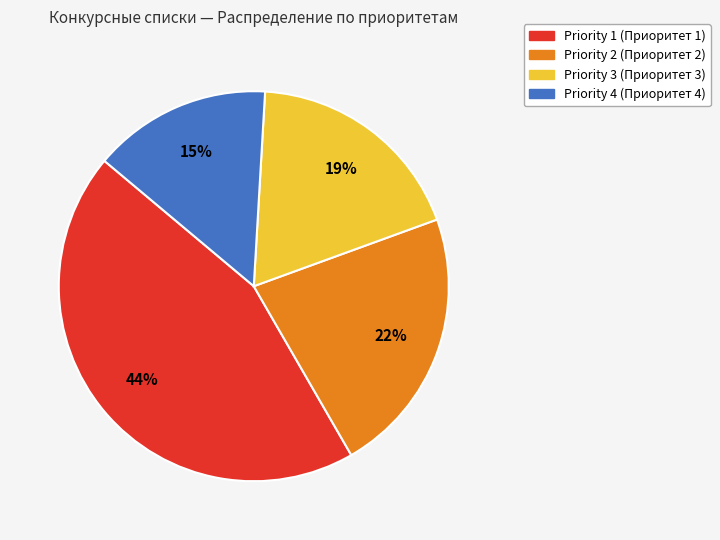

To the nearest percent, what is the average slice percentage?

25%